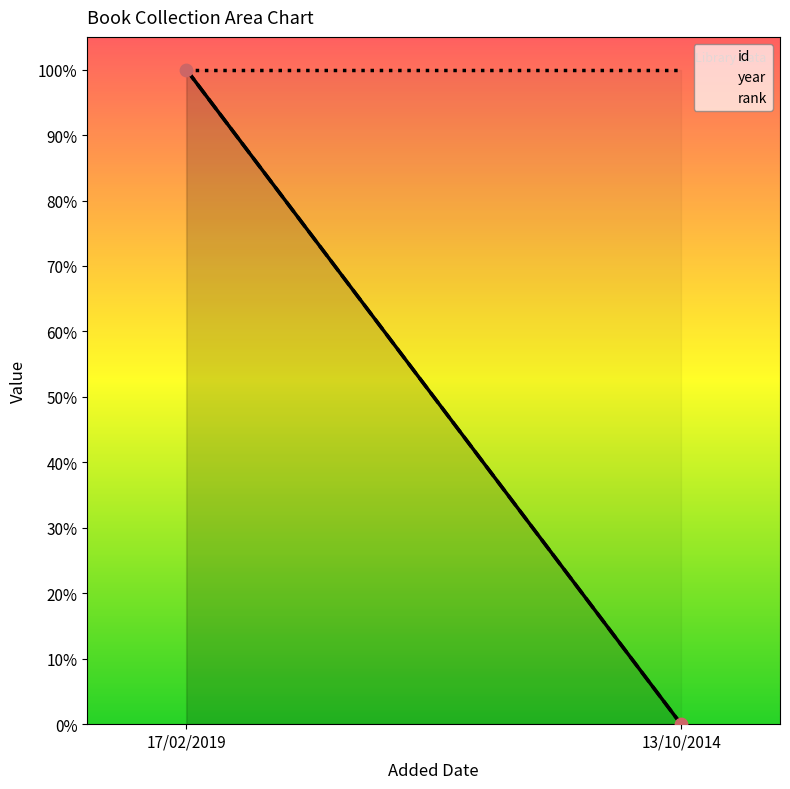

Which series has the widest spread of Y values?

id